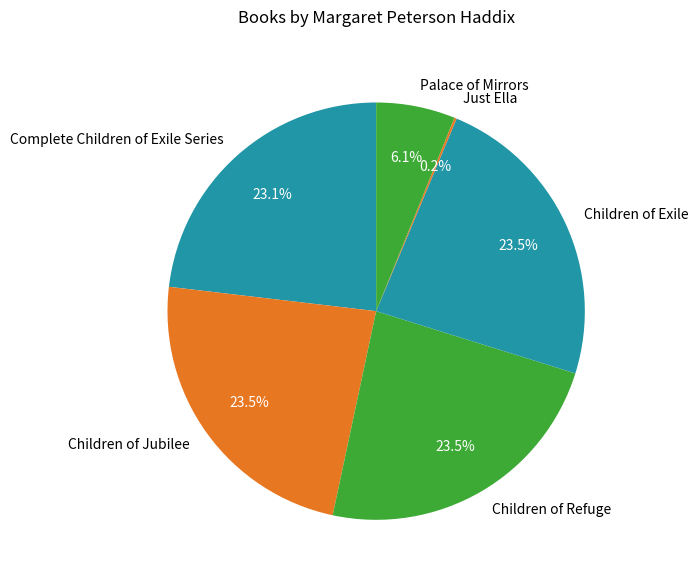

Does Palace of Mirrors account for over 50% of the chart?

No